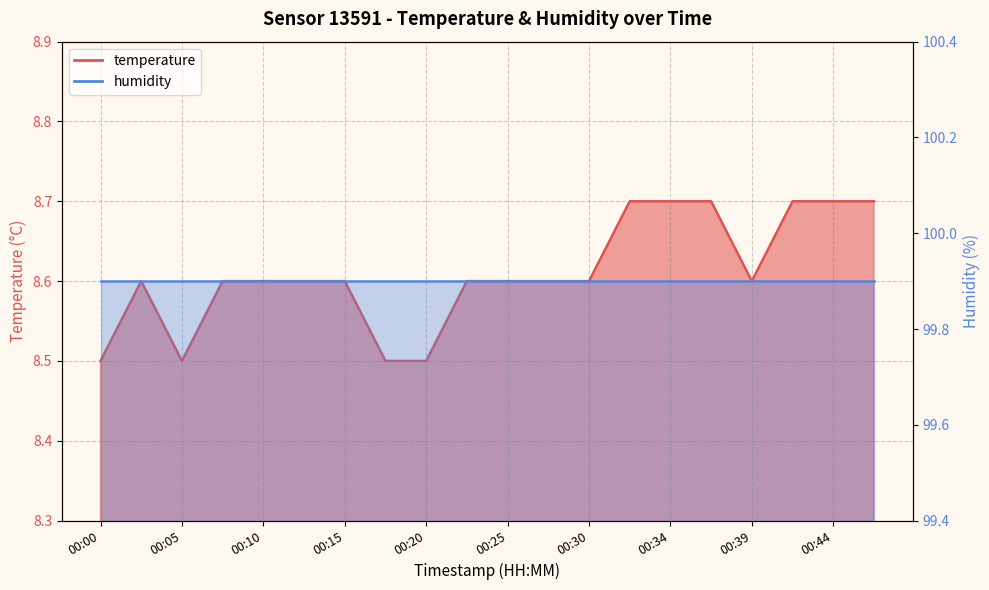

What is the change in value from 00:17 to 00:44?

+0.2